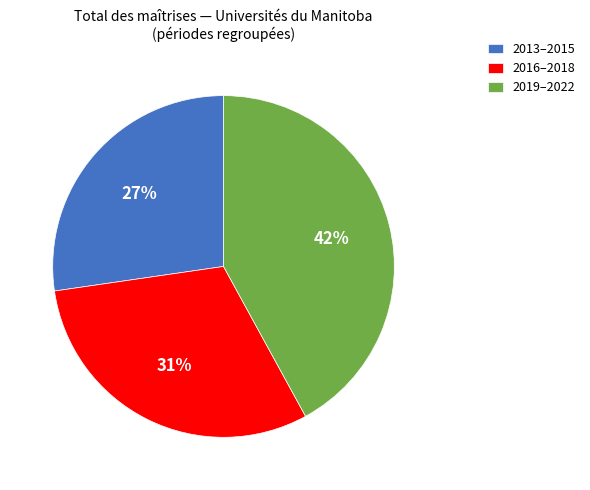

What is the smallest slice in the pie chart?

2013–2015